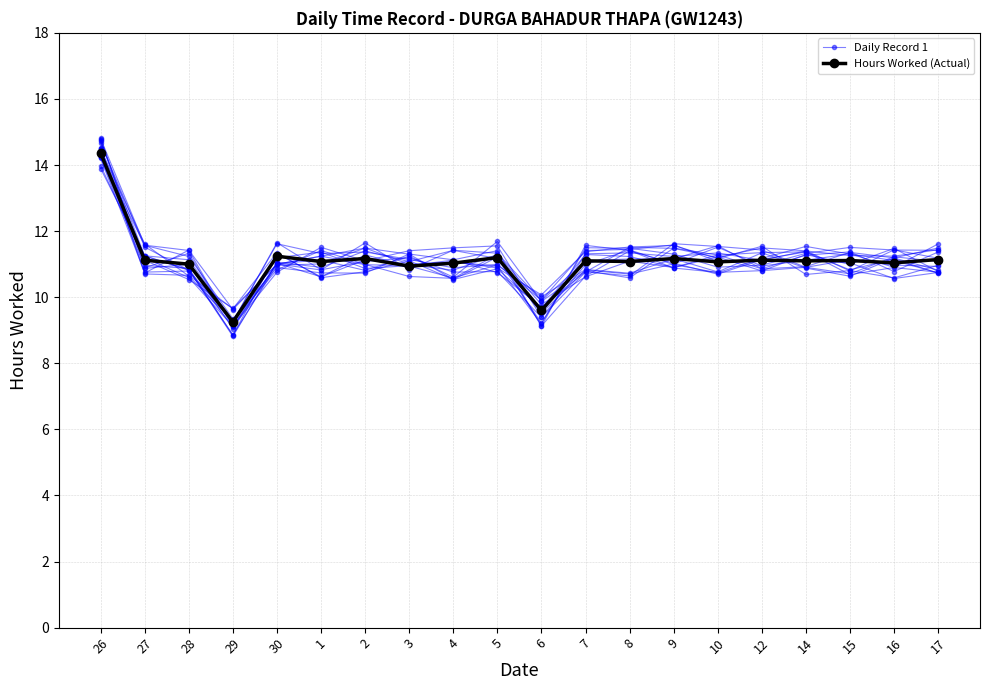

What is the minimum value shown in the chart?

9.1